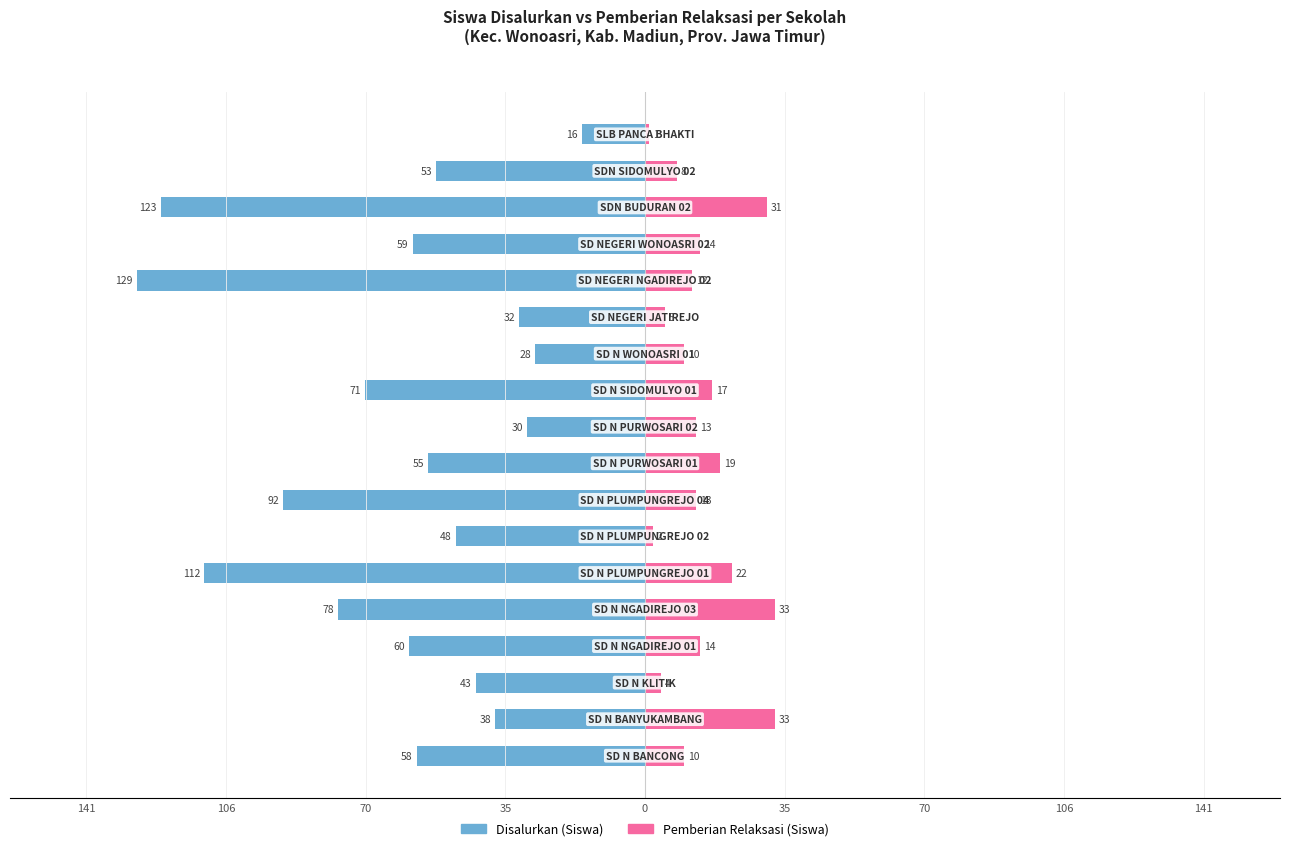

What is the difference between the second highest and second lowest values in the Pemberian Relaksasi (Siswa) series?

31